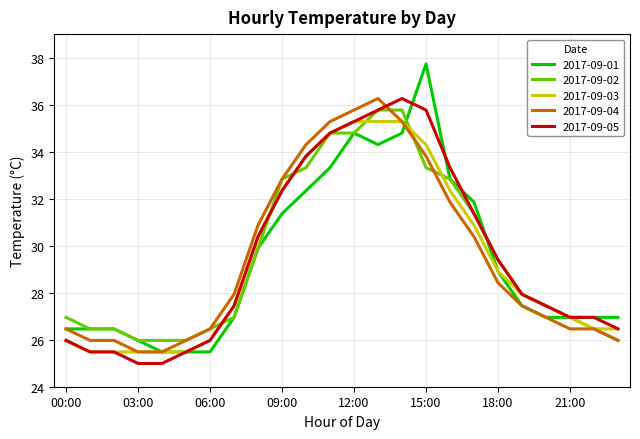

Which series ends up on top after the final intersection of 2017-09-04 and 2017-09-05?

2017-09-05